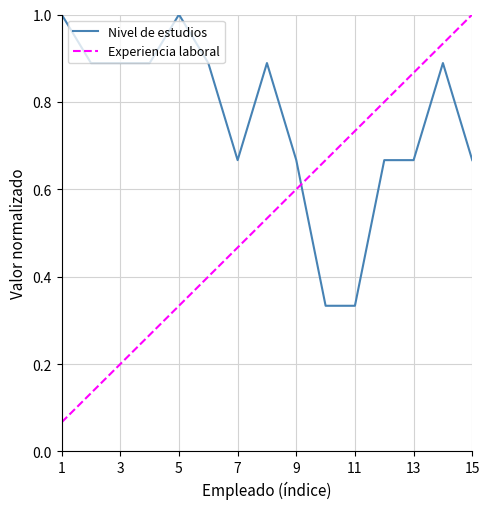

How many intersections are there between Nivel de estudios and Experiencia laboral?

1